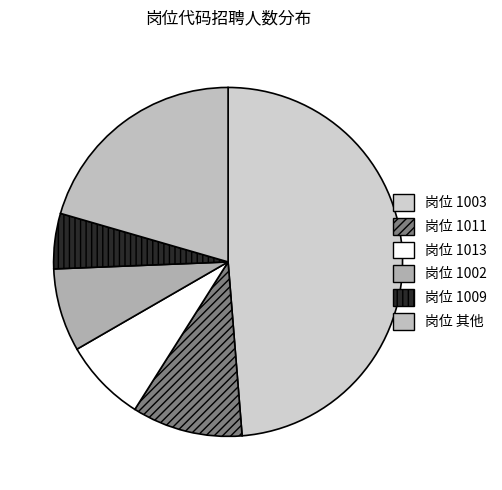

How many slices are in this pie chart?

6